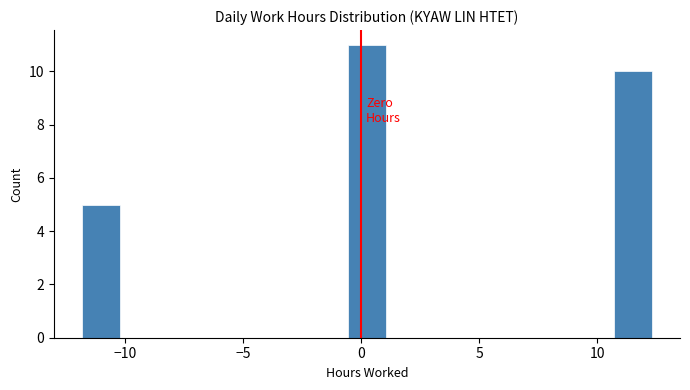

Read against the x-axis, roughly where is the centre of the tallest bar?

0.0